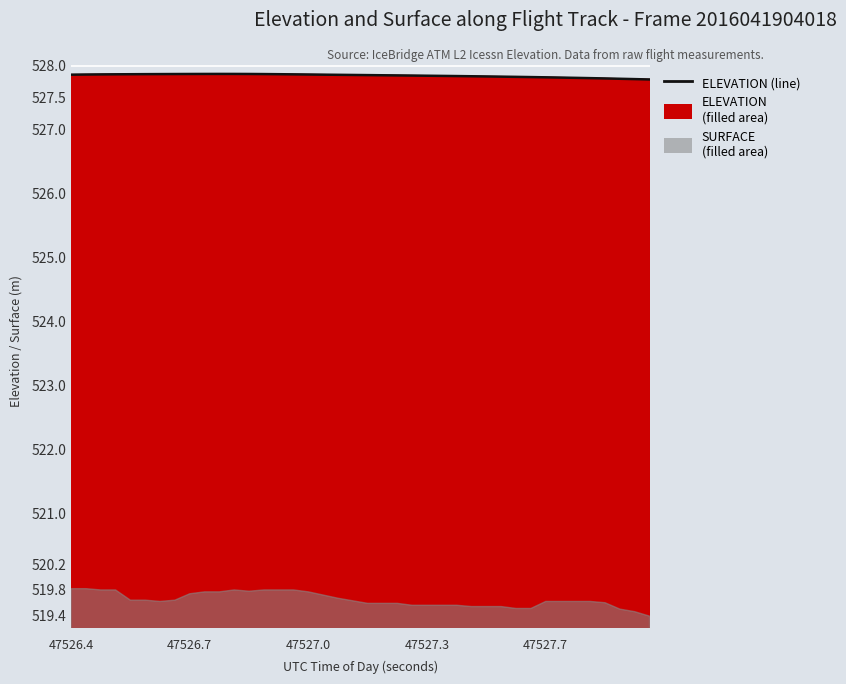

At which category does the data reach its first local peak?

10